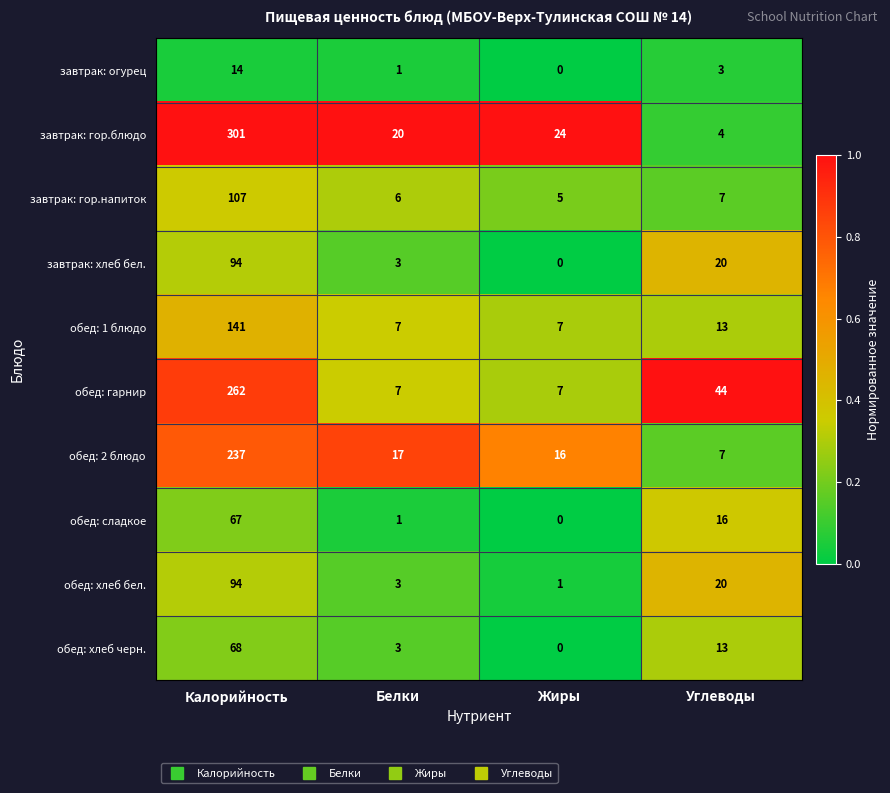

The value of обед: 1 блюдо at Жиры is 4. True or false?

False